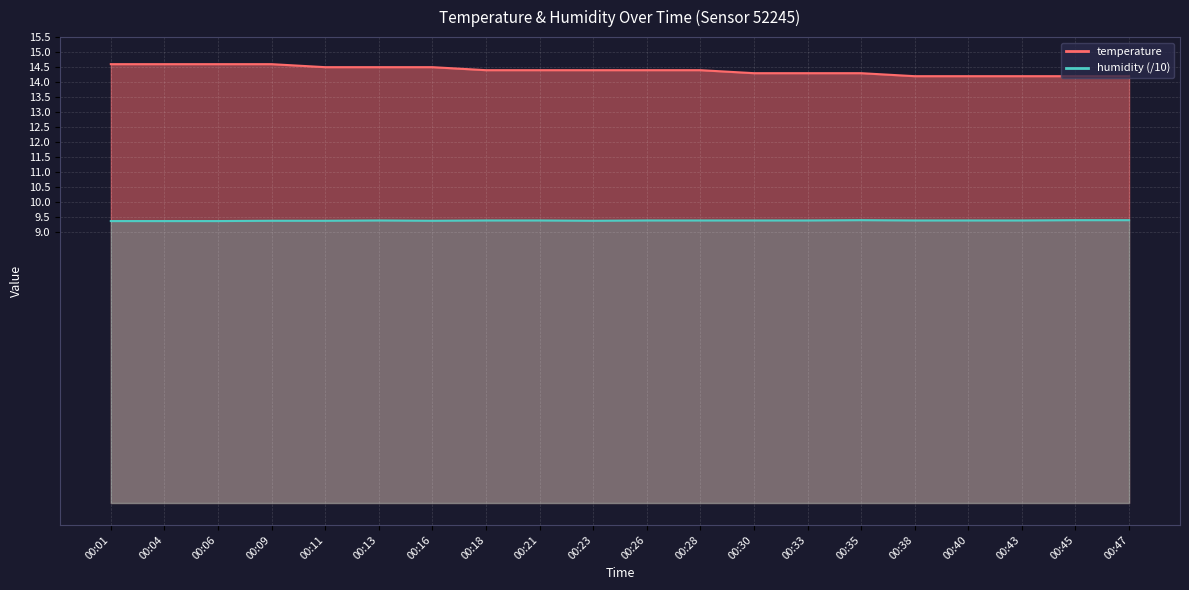

True or false: humidity and temperature cross at least once.

False